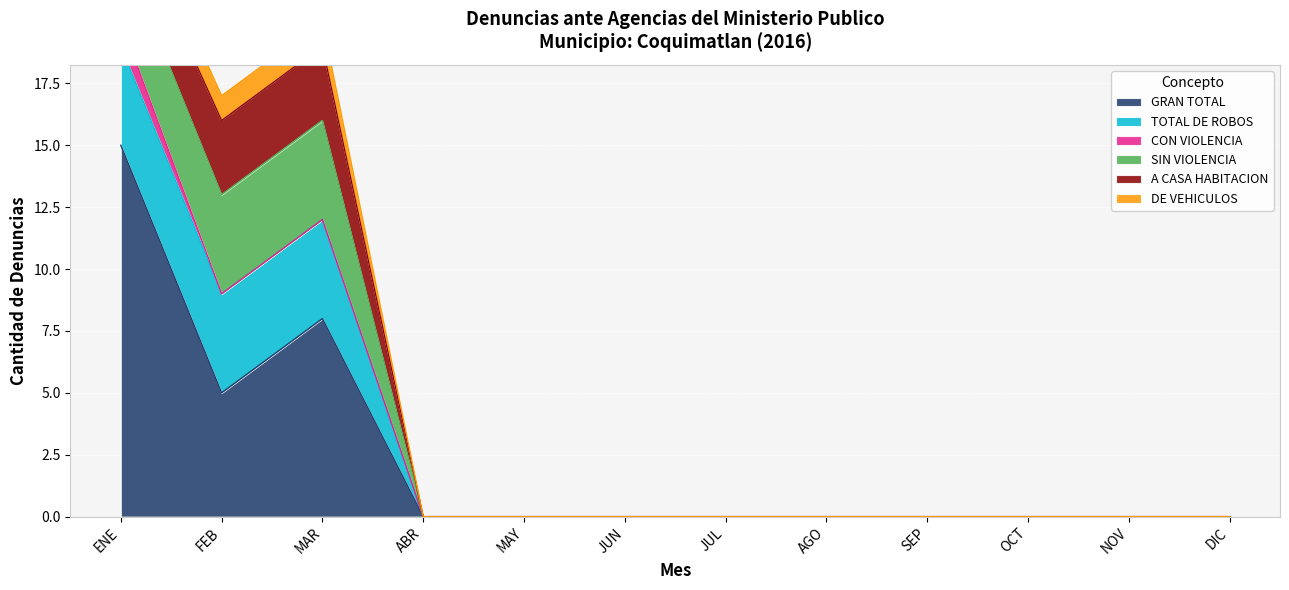

What is the label of the 8th point from the right?

MAY